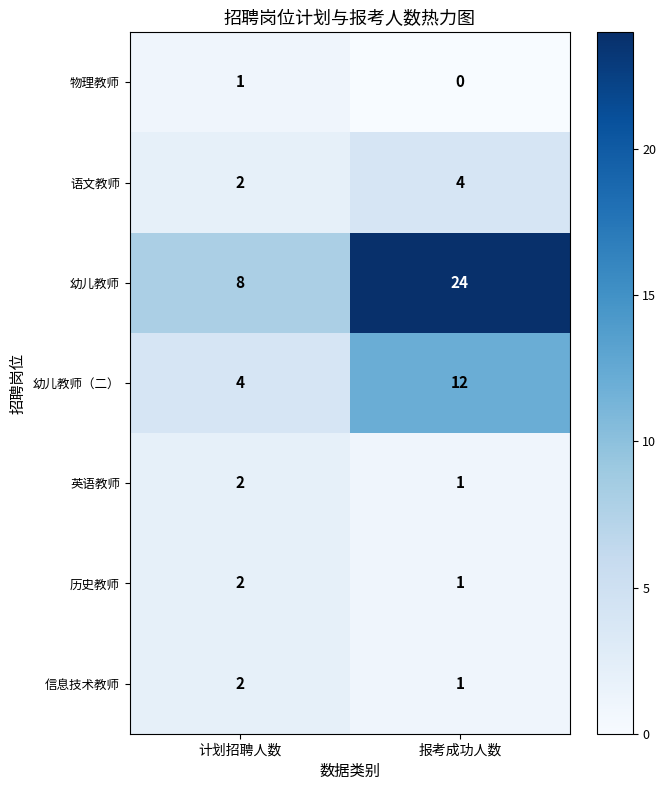

Is it true that 幼儿教师 equals 11 at 计划招聘人数?

False